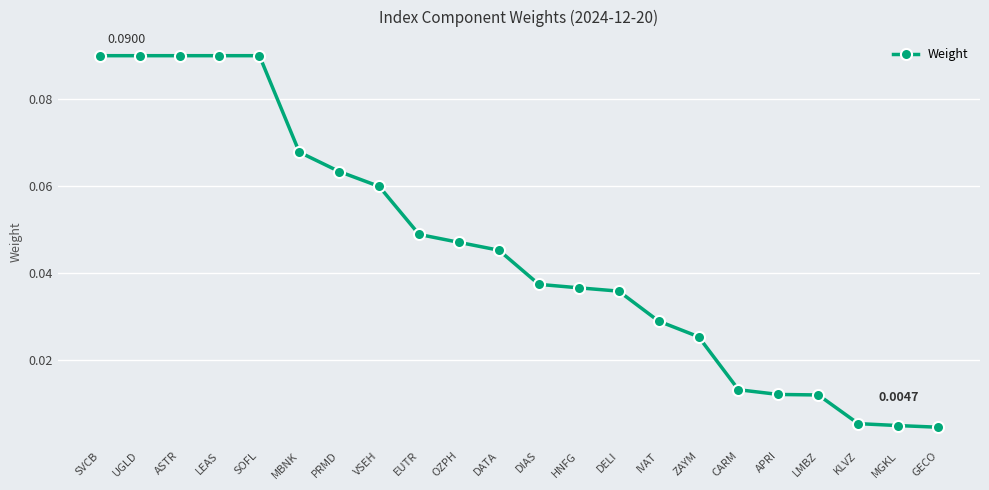

What is the label of the 18th point from the left?

APRI